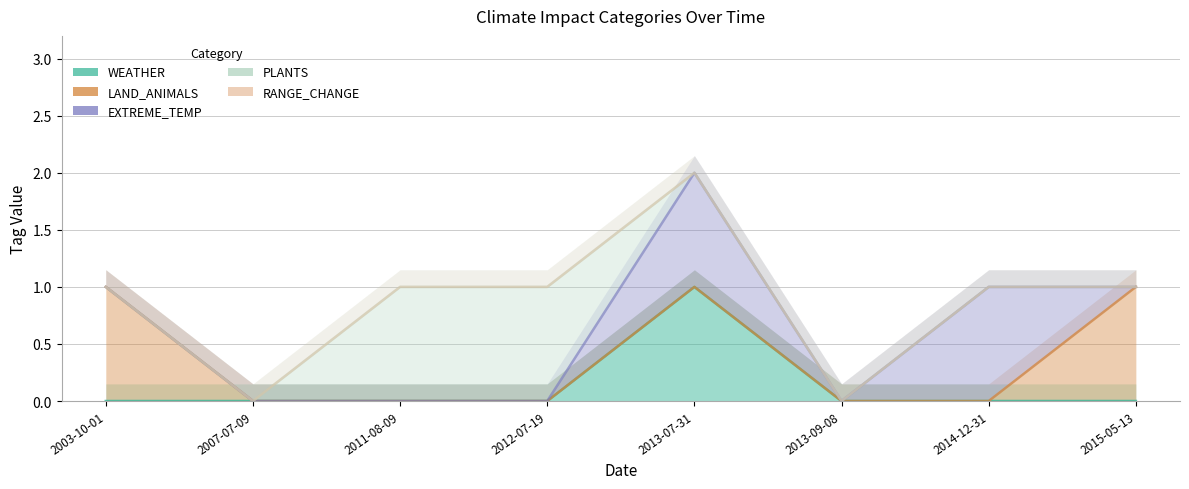

The value of EXTREME_TEMP at 2013-09-08 is 1. True or false?

False